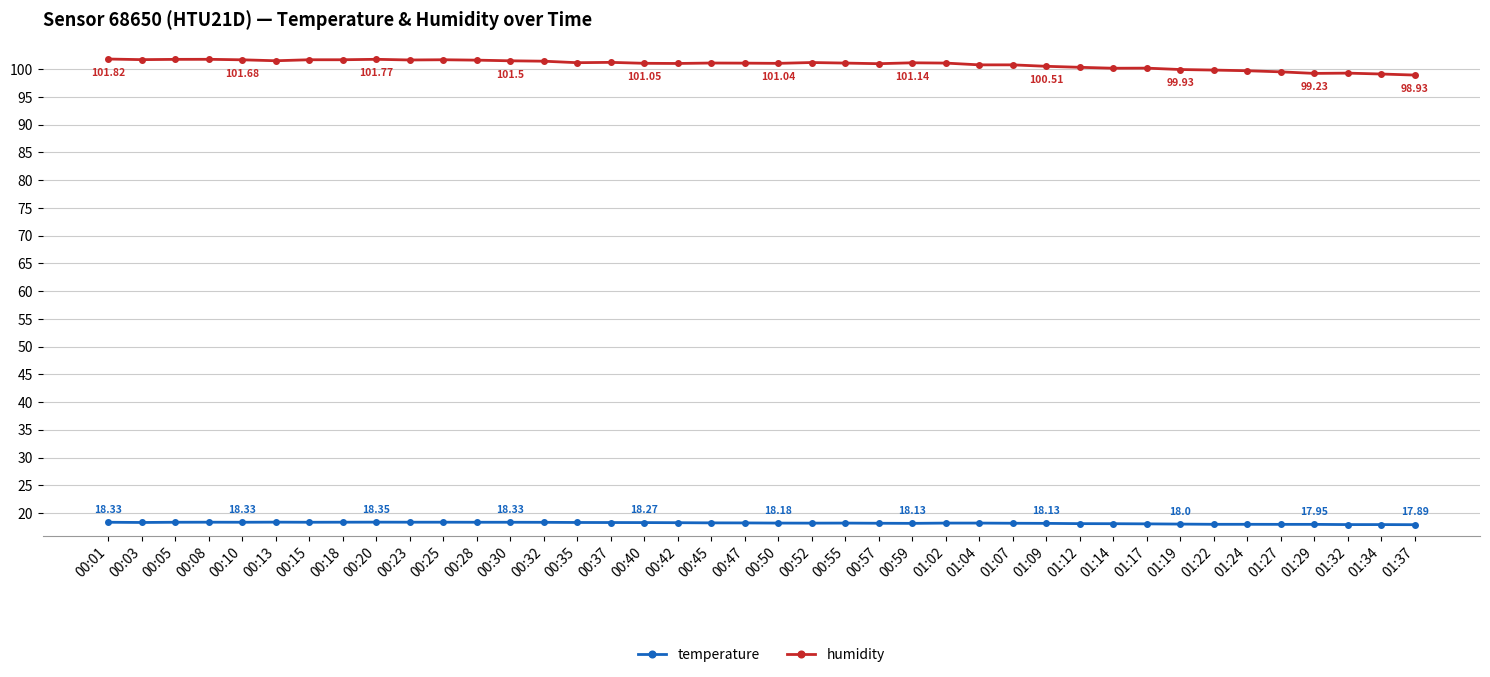

Where does the humidity series first go above 101?

00:01